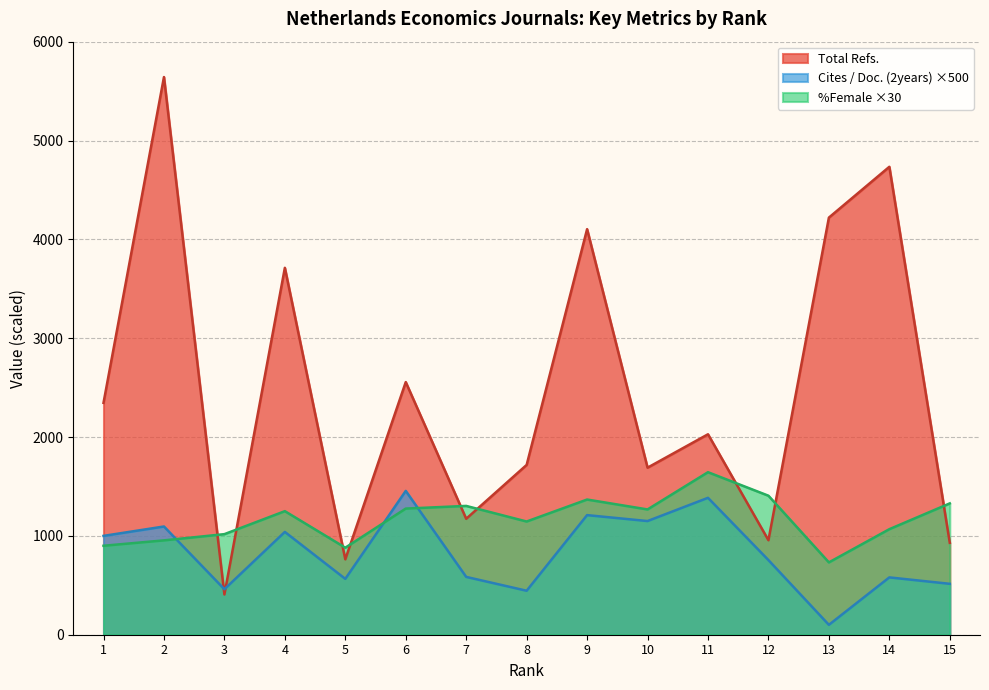

Does the chart have visible grid lines?

Yes